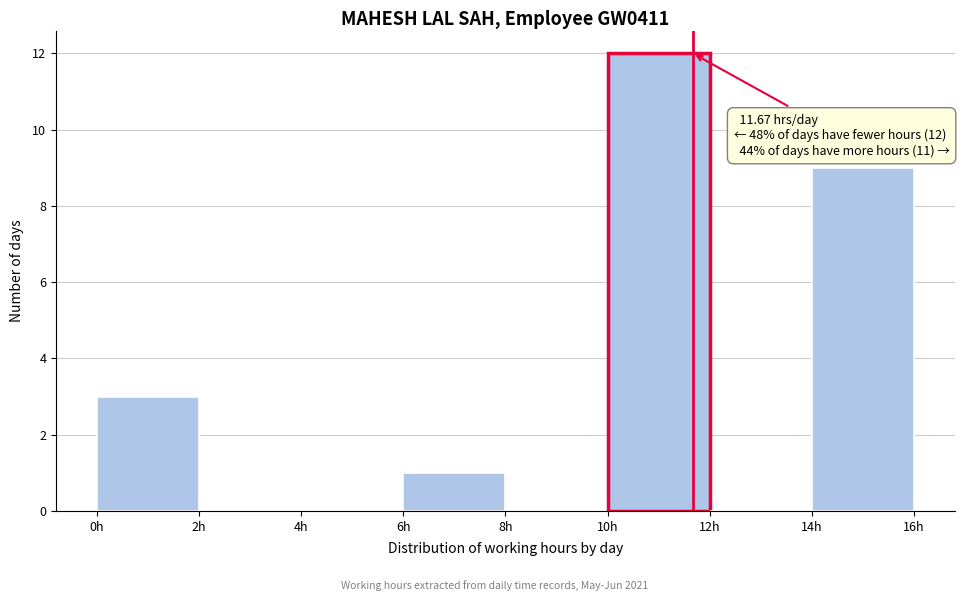

Over which range of the x-axis is the bar tallest?

10 to 12